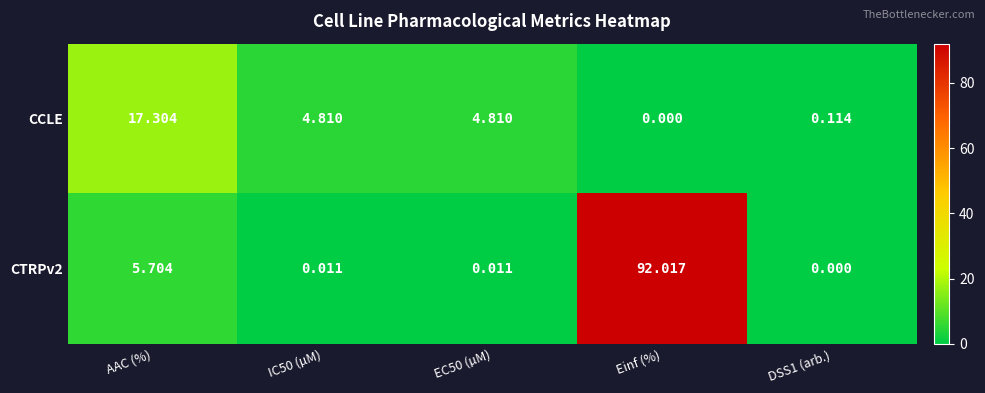

Which category has the highest value in the CTRPv2 series?

Einf (%)